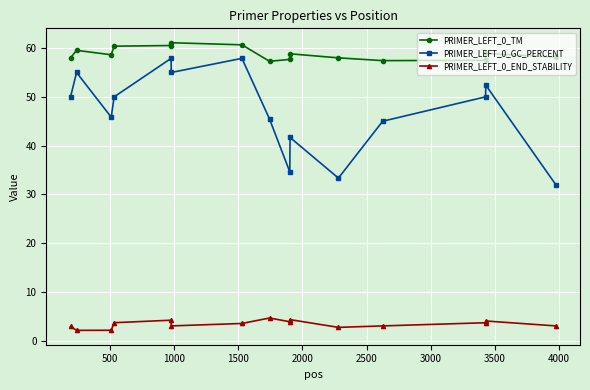

What is the greatest value displayed?

61.1